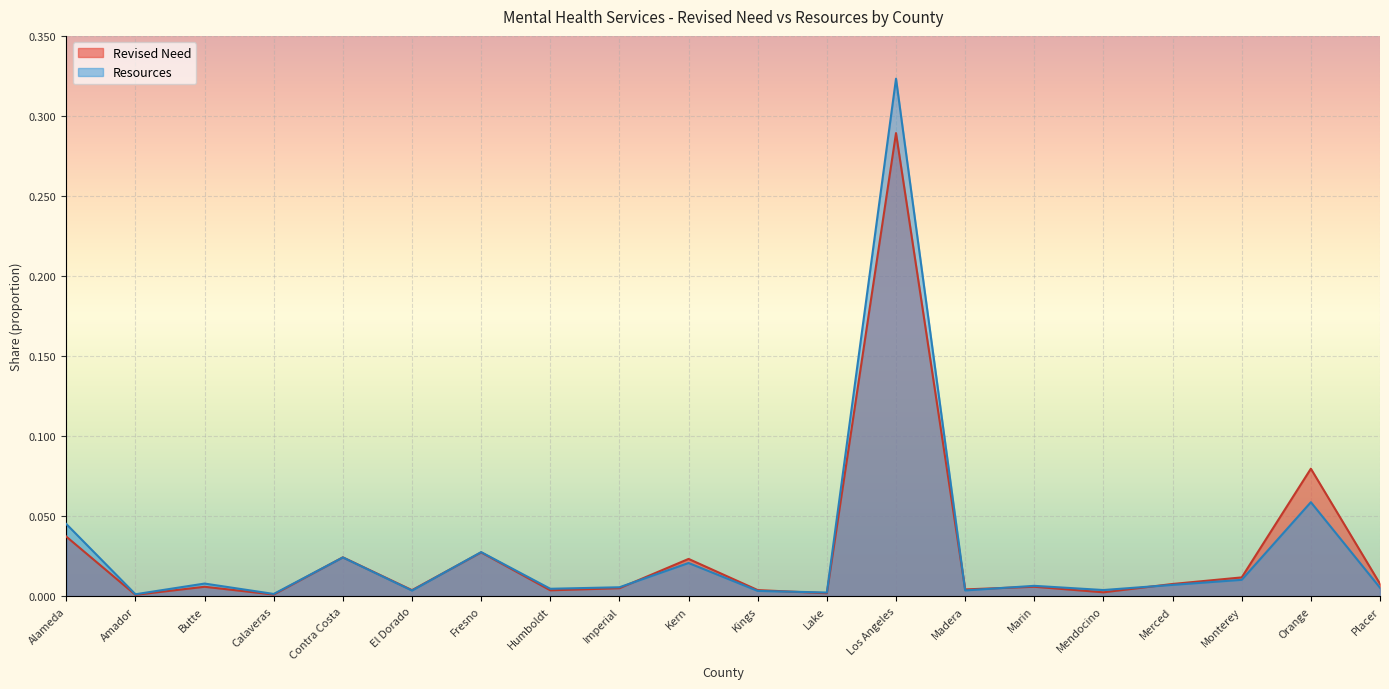

What is the sum of the Resources values at Orange and Marin?

0.1